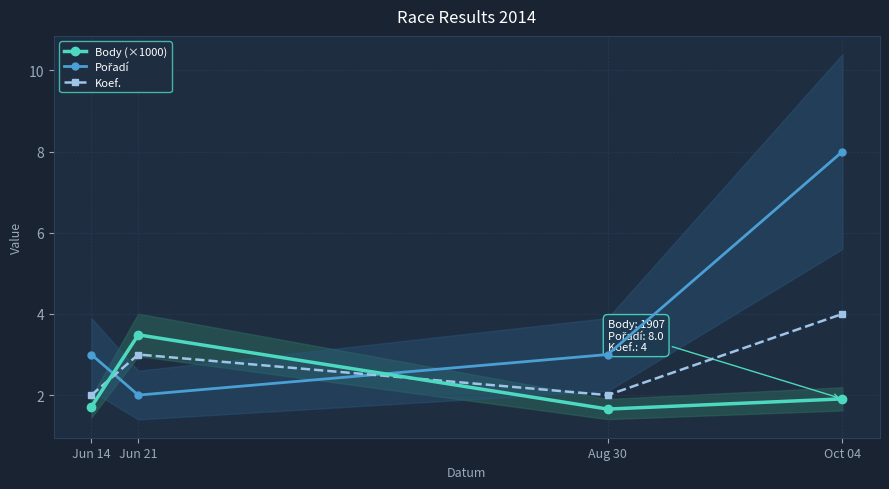

Count the number of data series in this chart.

3